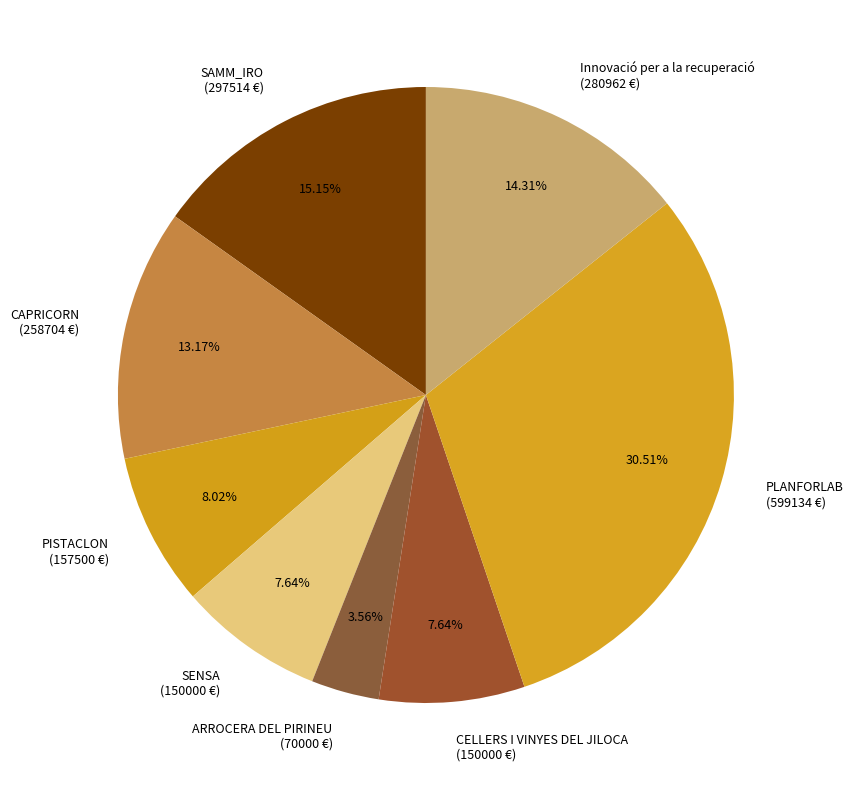

Count the number of slices in the pie.

8